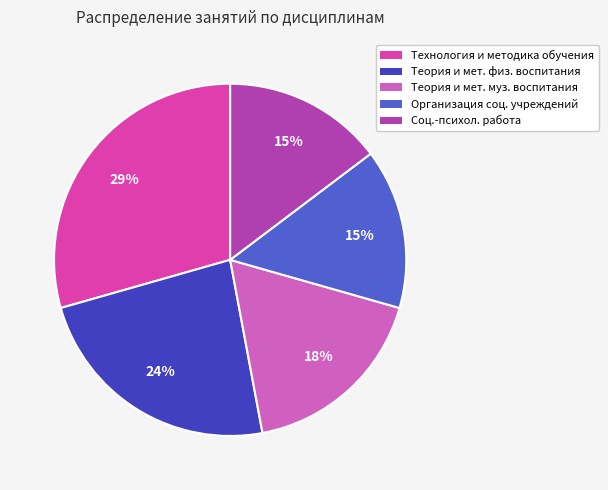

How many segments does this pie chart have?

5